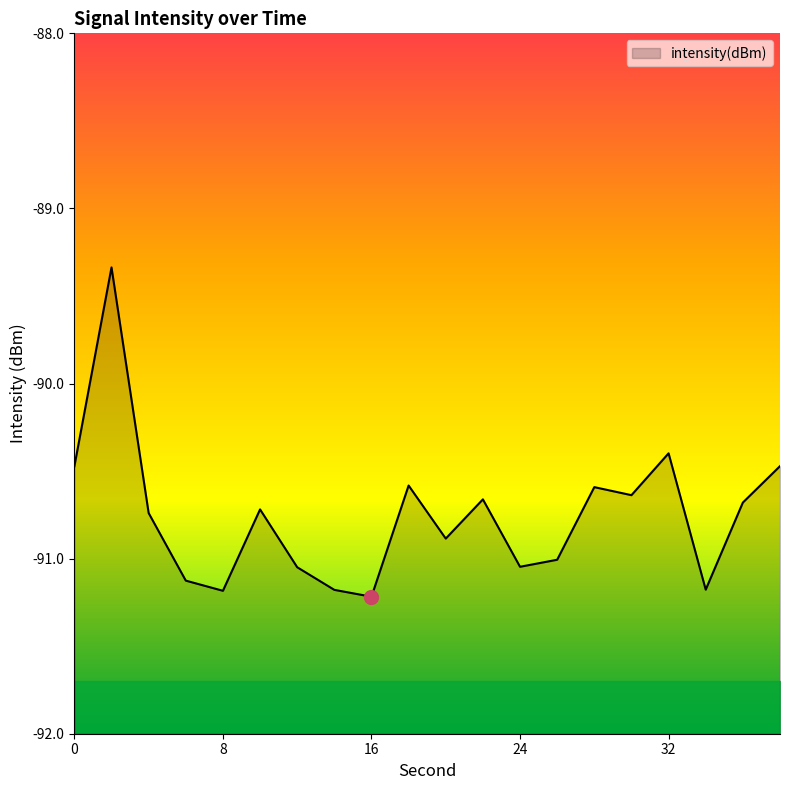

How many distinct data groups are displayed?

1